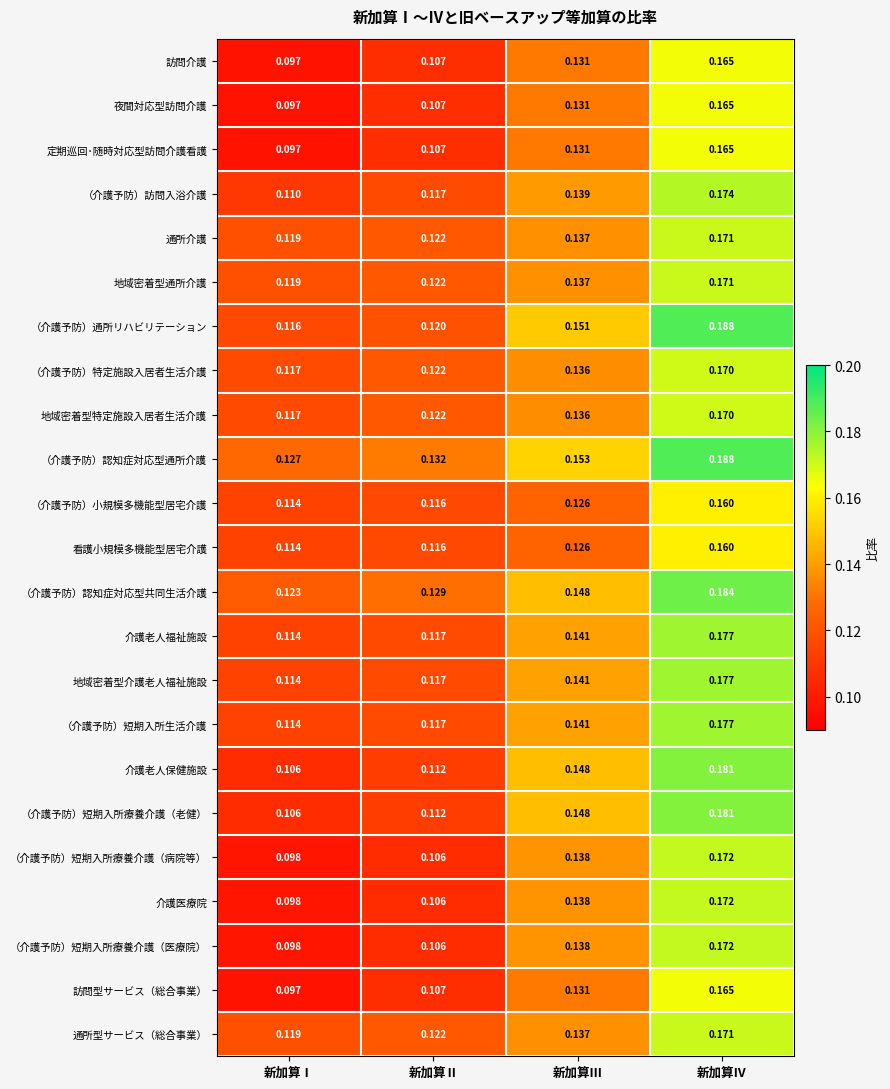

Is the value of （介護予防）訪問入浴介護 at 新加算Ⅲ greater than the value of （介護予防）短期入所療養介護（医療院） at 新加算Ⅱ?

Yes